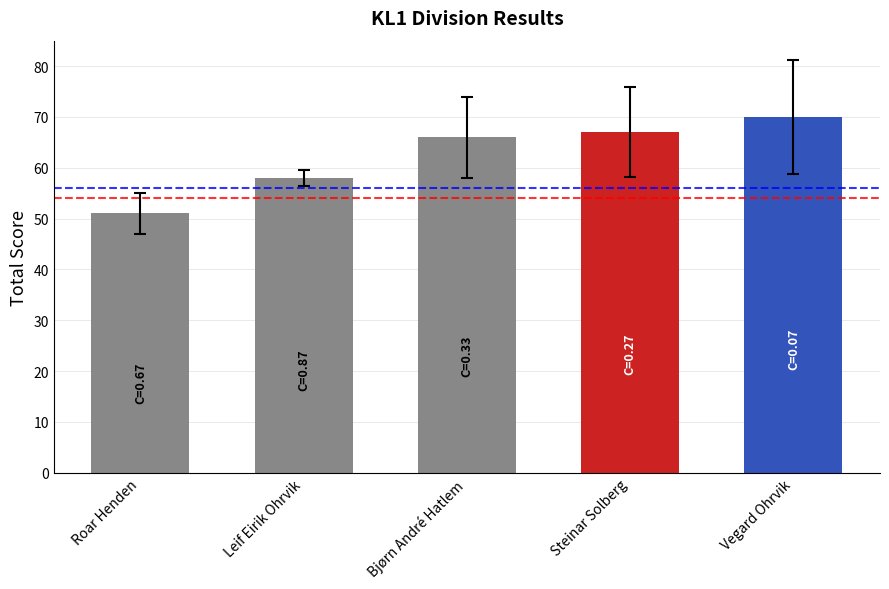

Reading left to right, extract all data points from this chart.

51	58	66	67	70